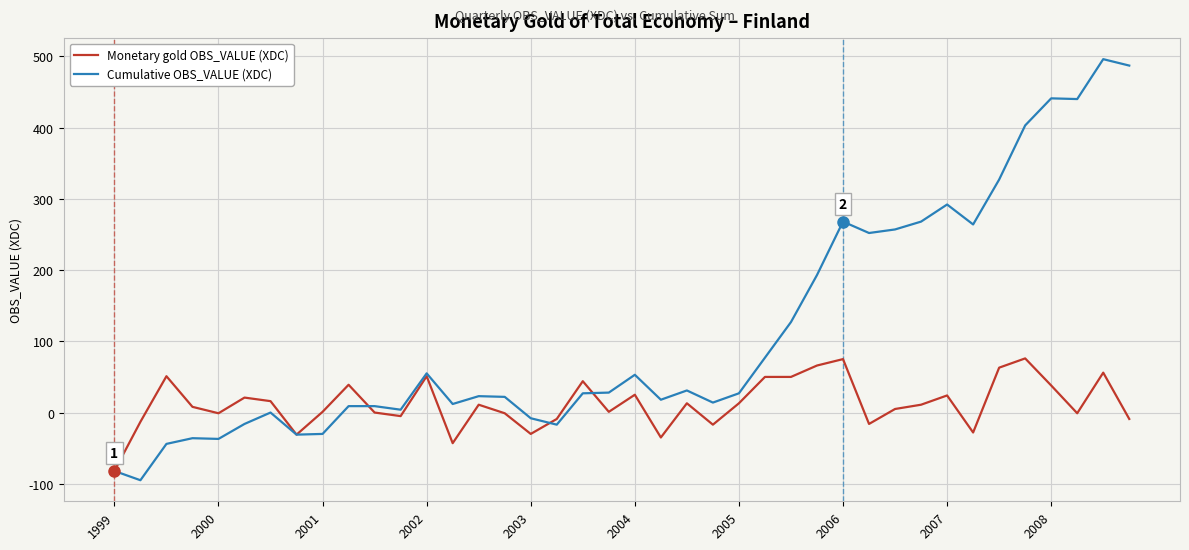

At how many categories does at least one series exceed 287?

7